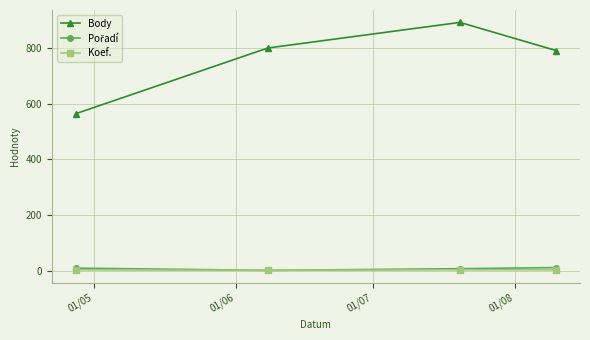

Which series has the largest total across all categories?

Body